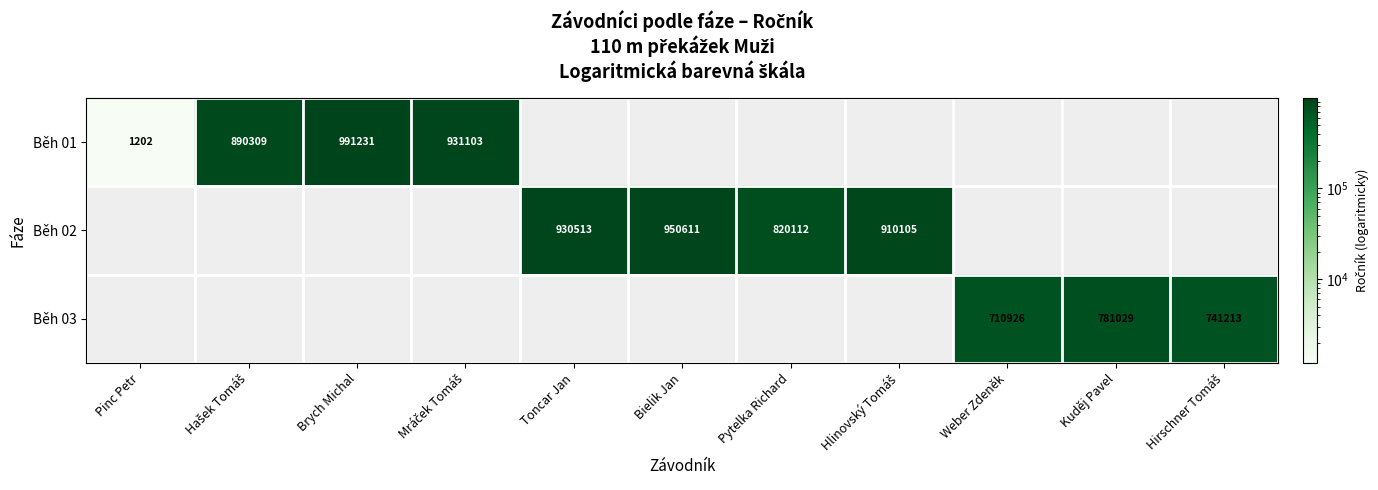

What is the sum of the Běh 01 values at Pinc Petr and Brych Michal?

992433